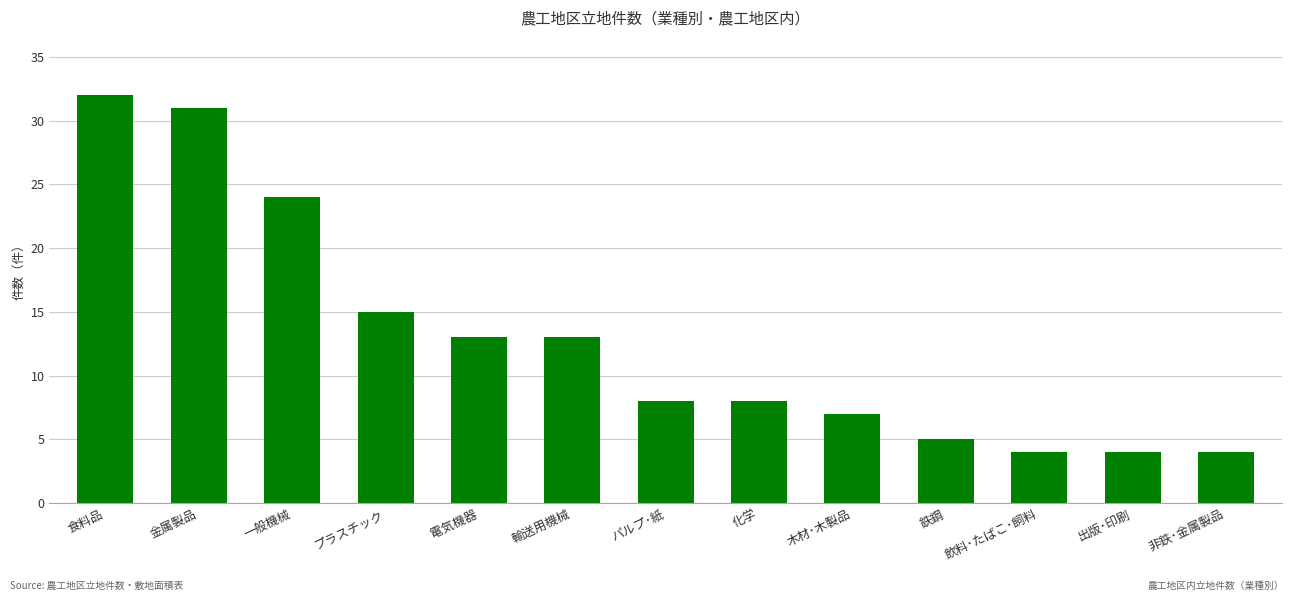

What is the label of the 5th bar from the left?

電気機器